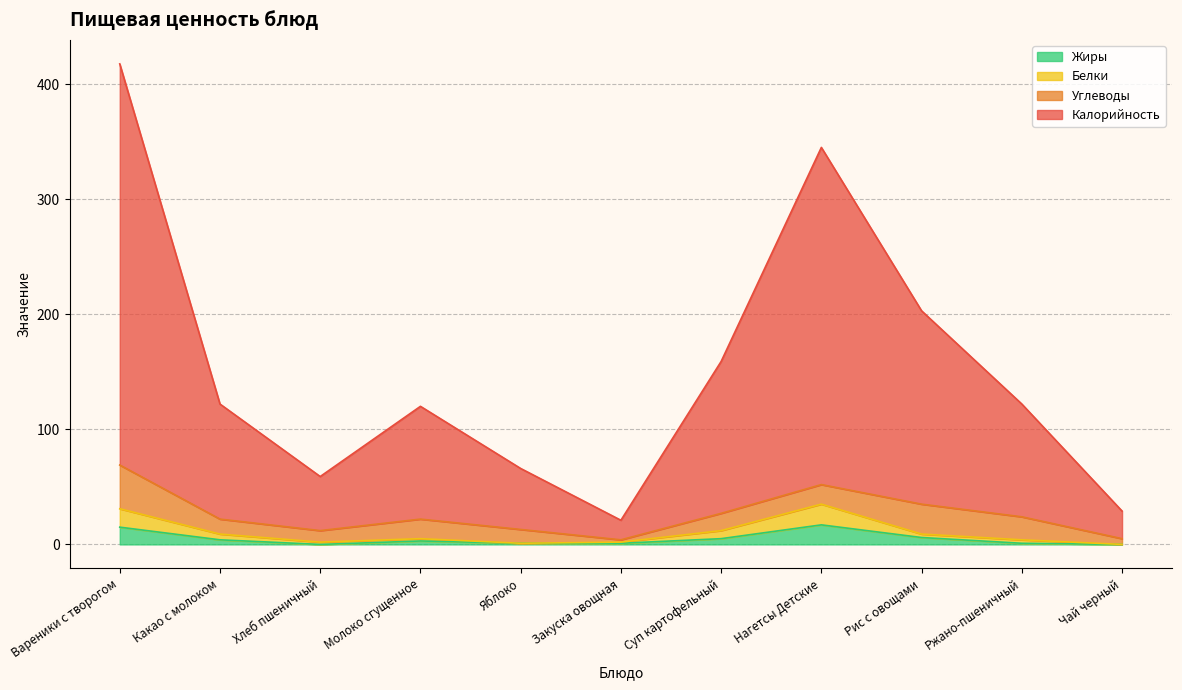

How many values in the Жиры series are below 3?

5